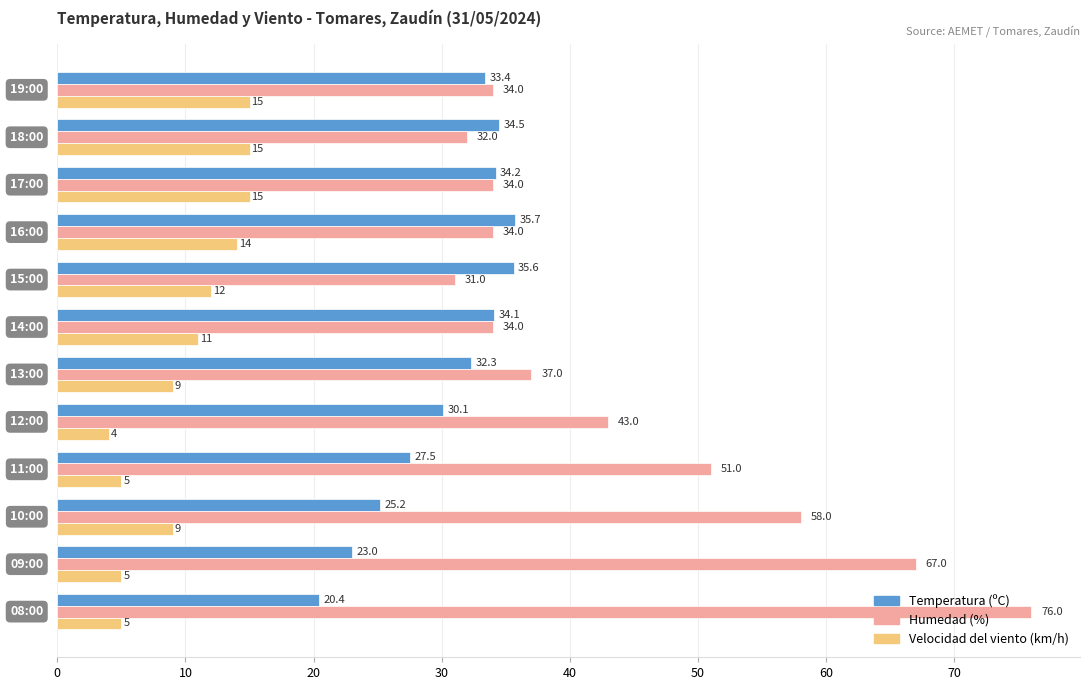

Rank the series by their maximum value, from lowest to highest.

Velocidad del viento (km/h), Temperatura (ºC), Humedad (%)